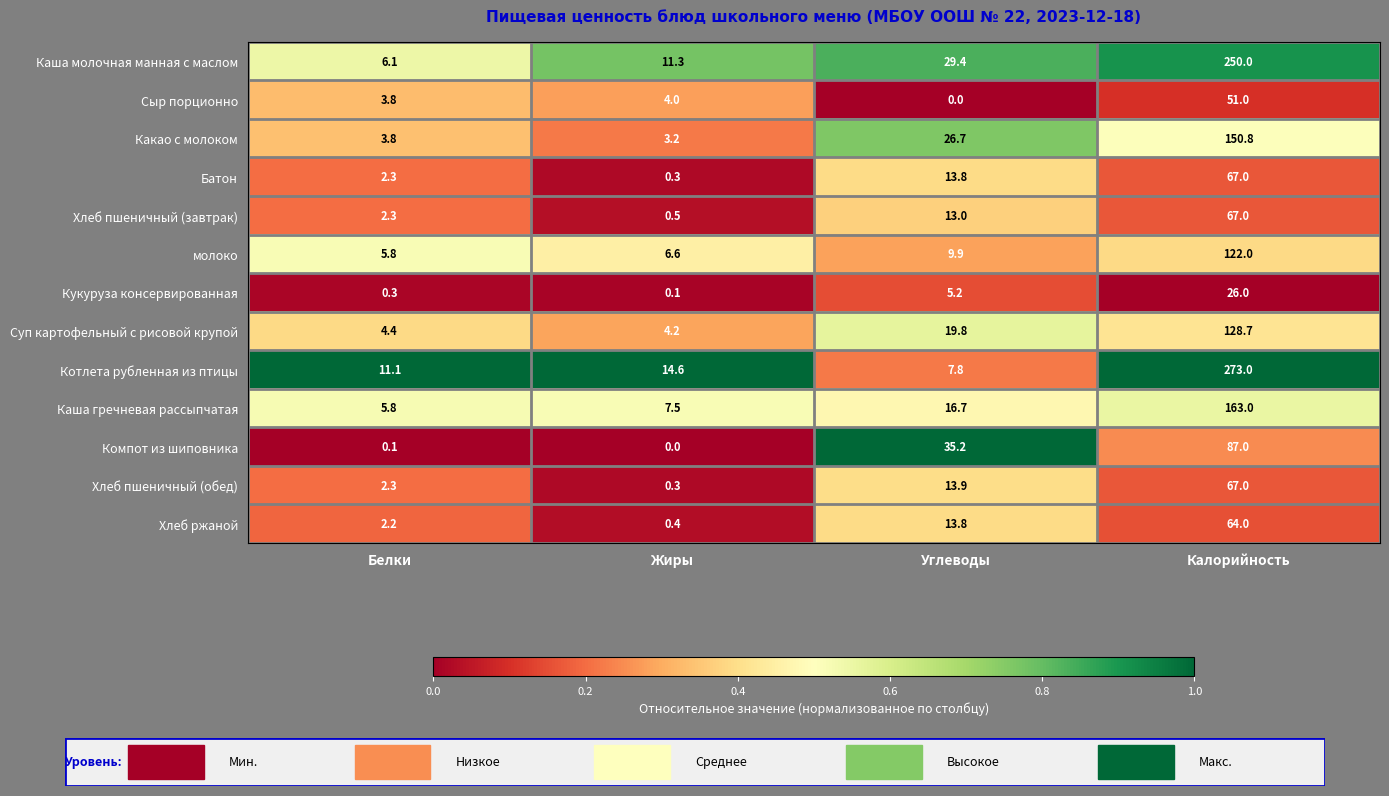

At how many categories does at least one series exceed 0?

4